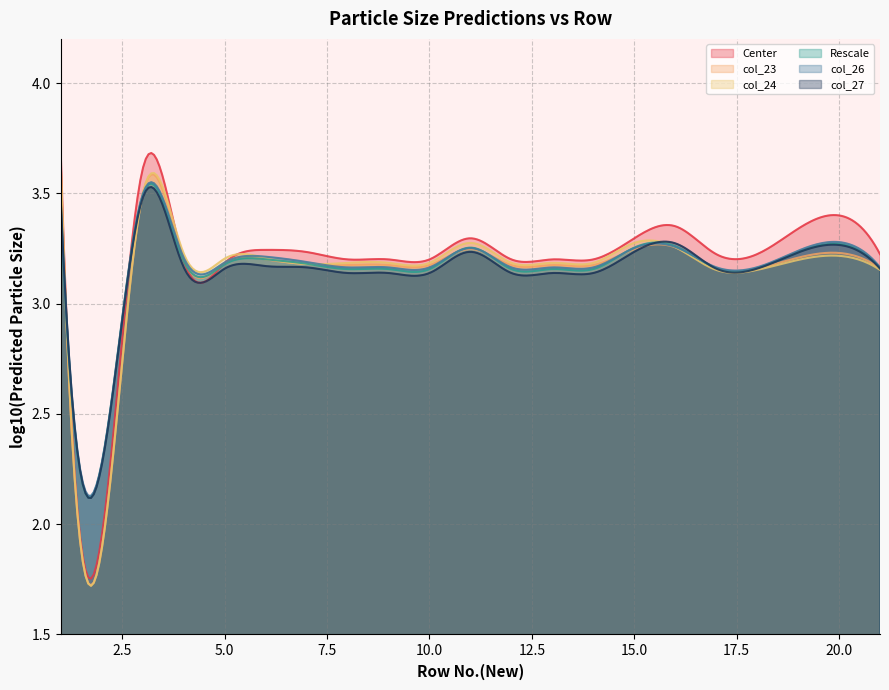

At which category does Rescale reach its first local valley?

2